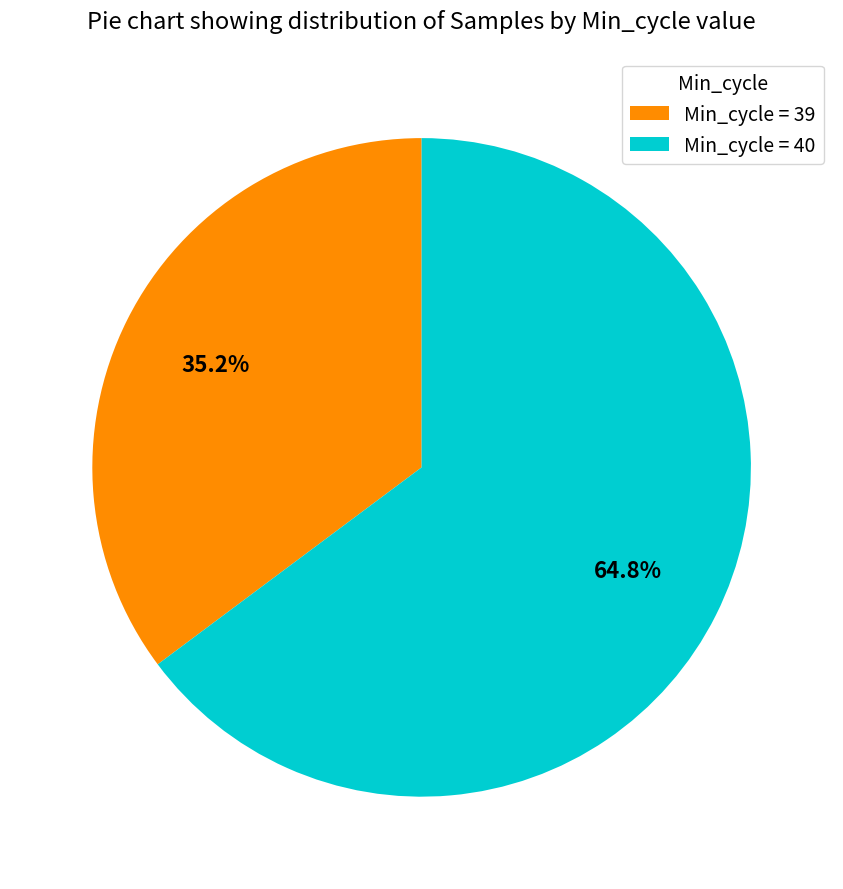

How many slices are in this pie chart?

2